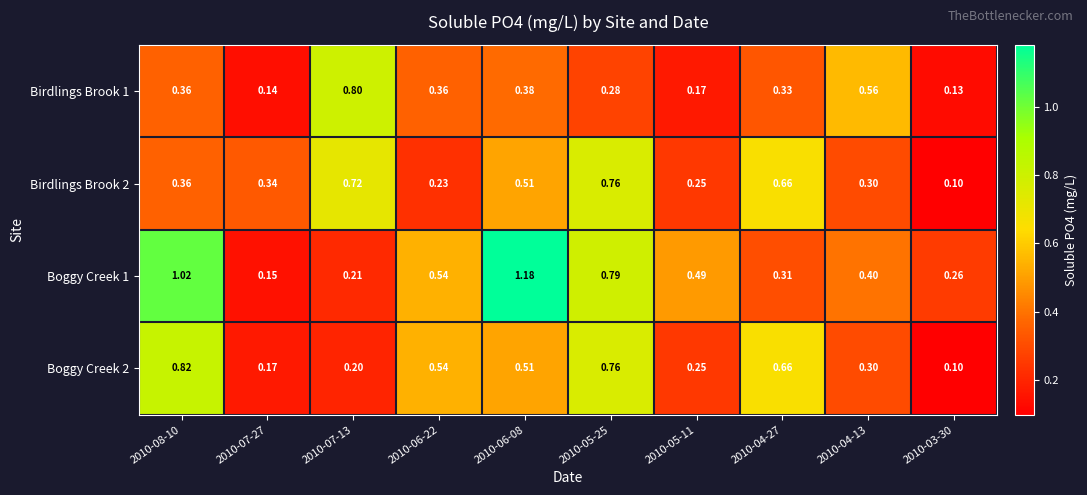

Is the value of Boggy Creek 2 at 2010-06-08 greater than the value of Birdlings Brook 1 at 2010-06-08?

Yes